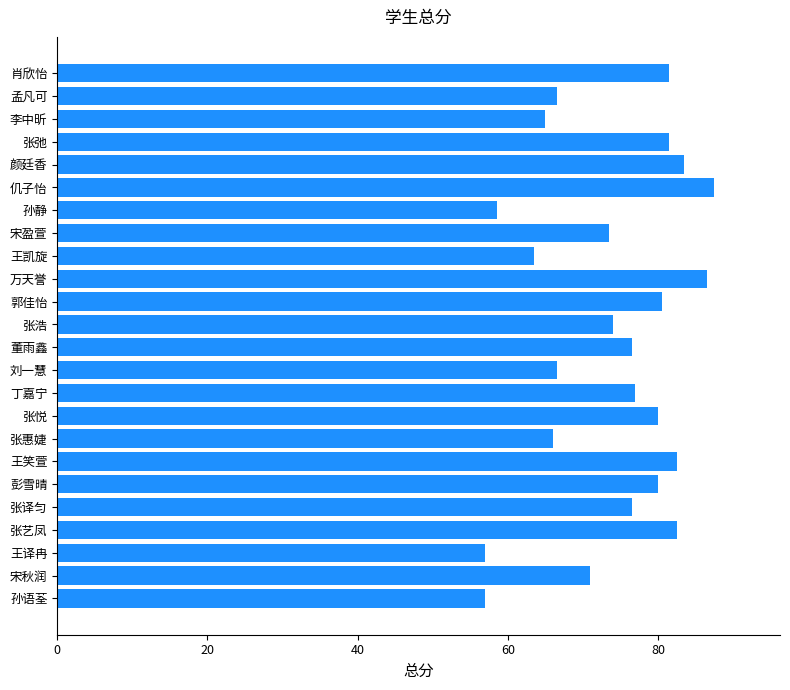

What is the average value?

73.9